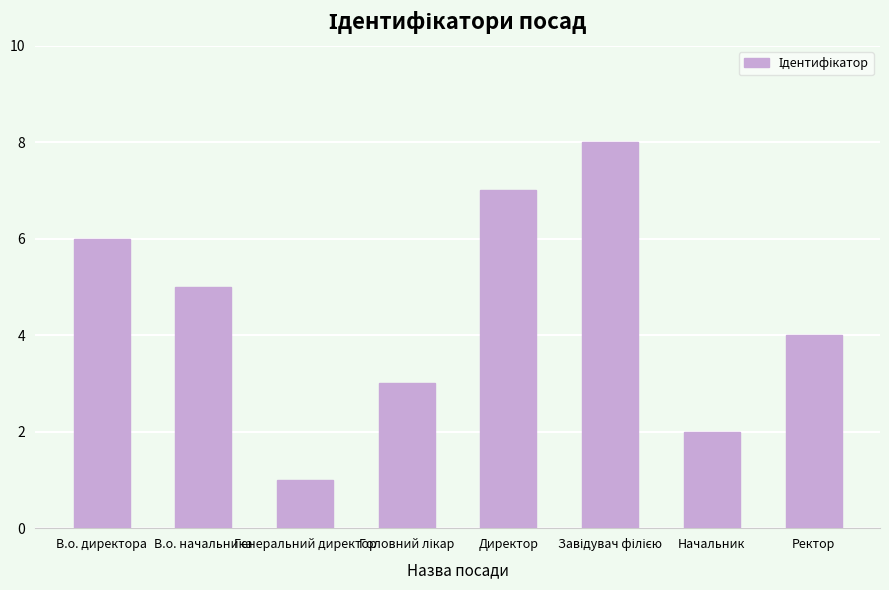

Read the value at Ректор.

4